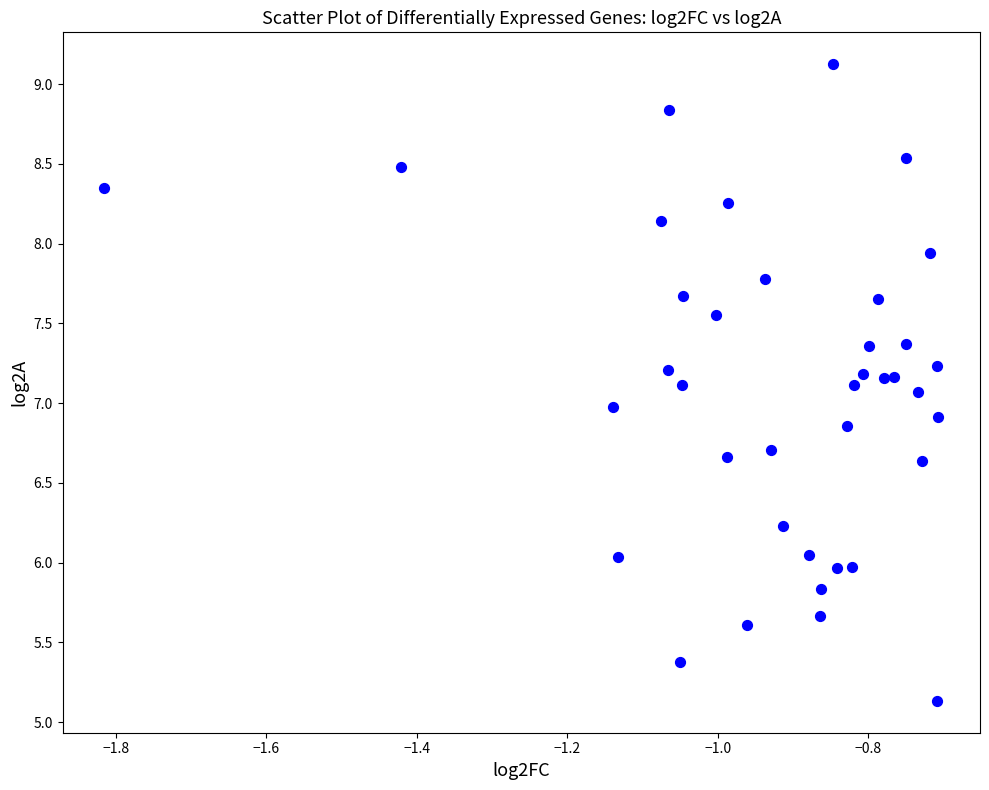

What is the range of X values (max minus min)?

1.1